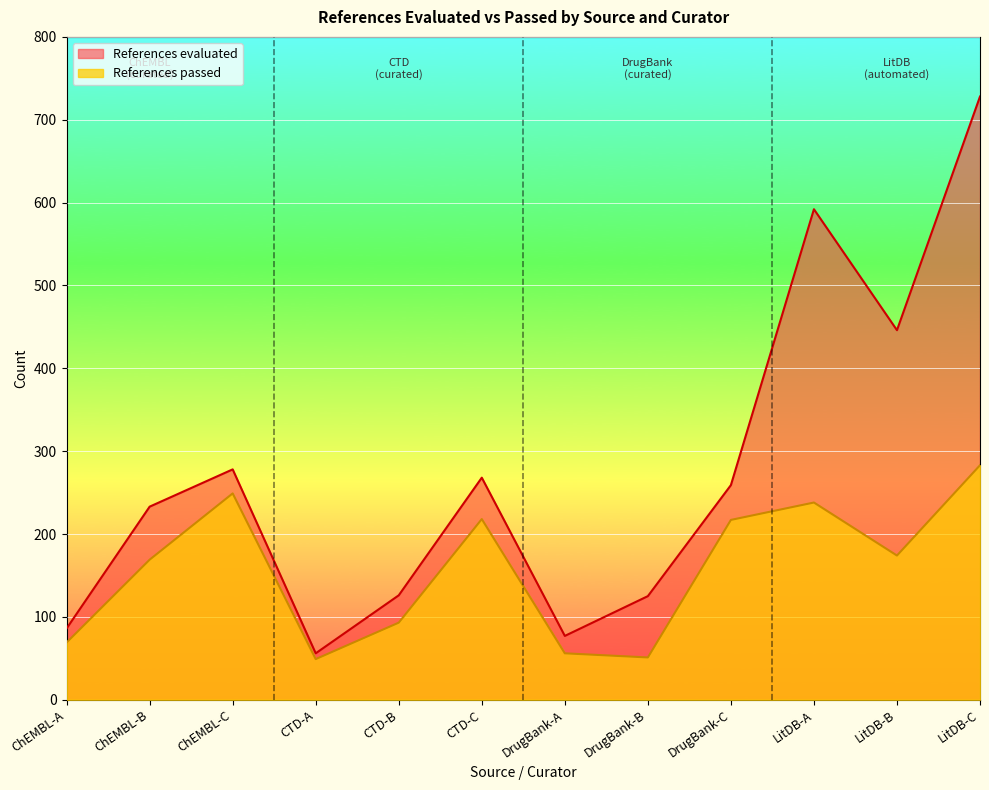

What is the difference between the maximum and minimum values in the References evaluated series?

672